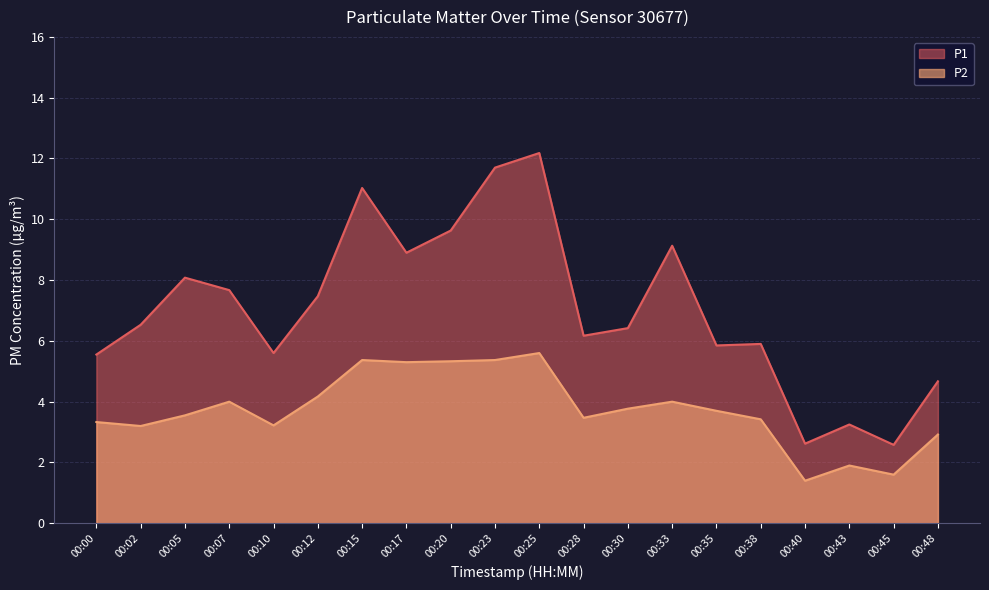

True or false: P1 and P2 cross at least once.

False